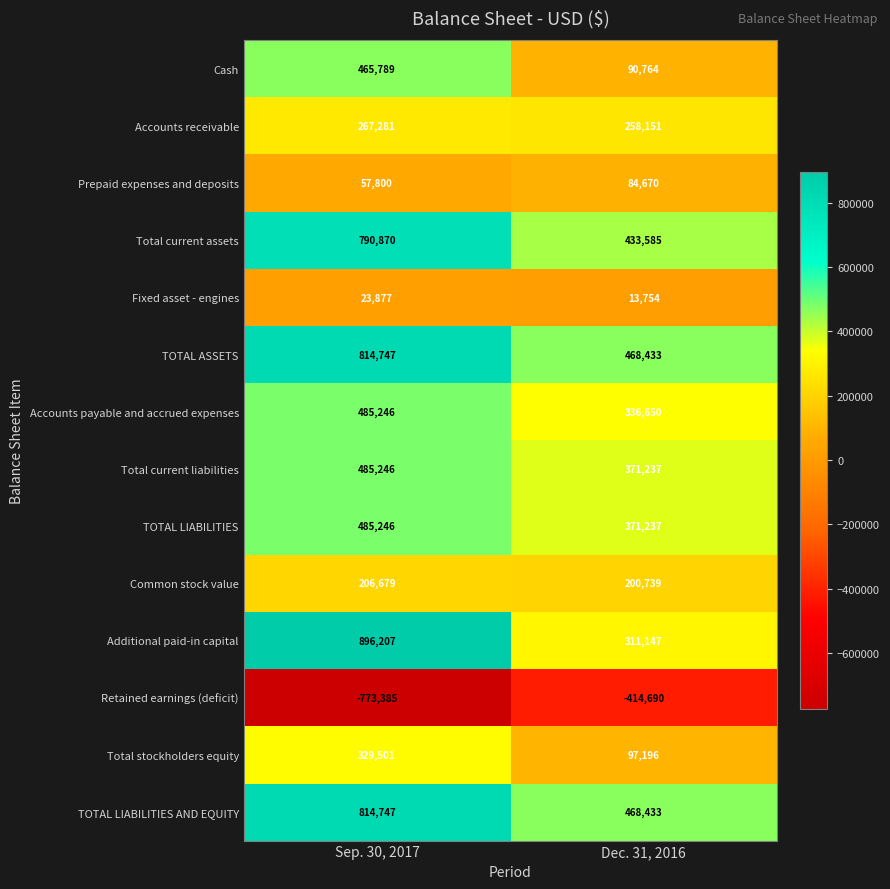

List the labels in order of Accounts payable and accrued expenses value, largest first.

Sep. 30, 2017, Dec. 31, 2016